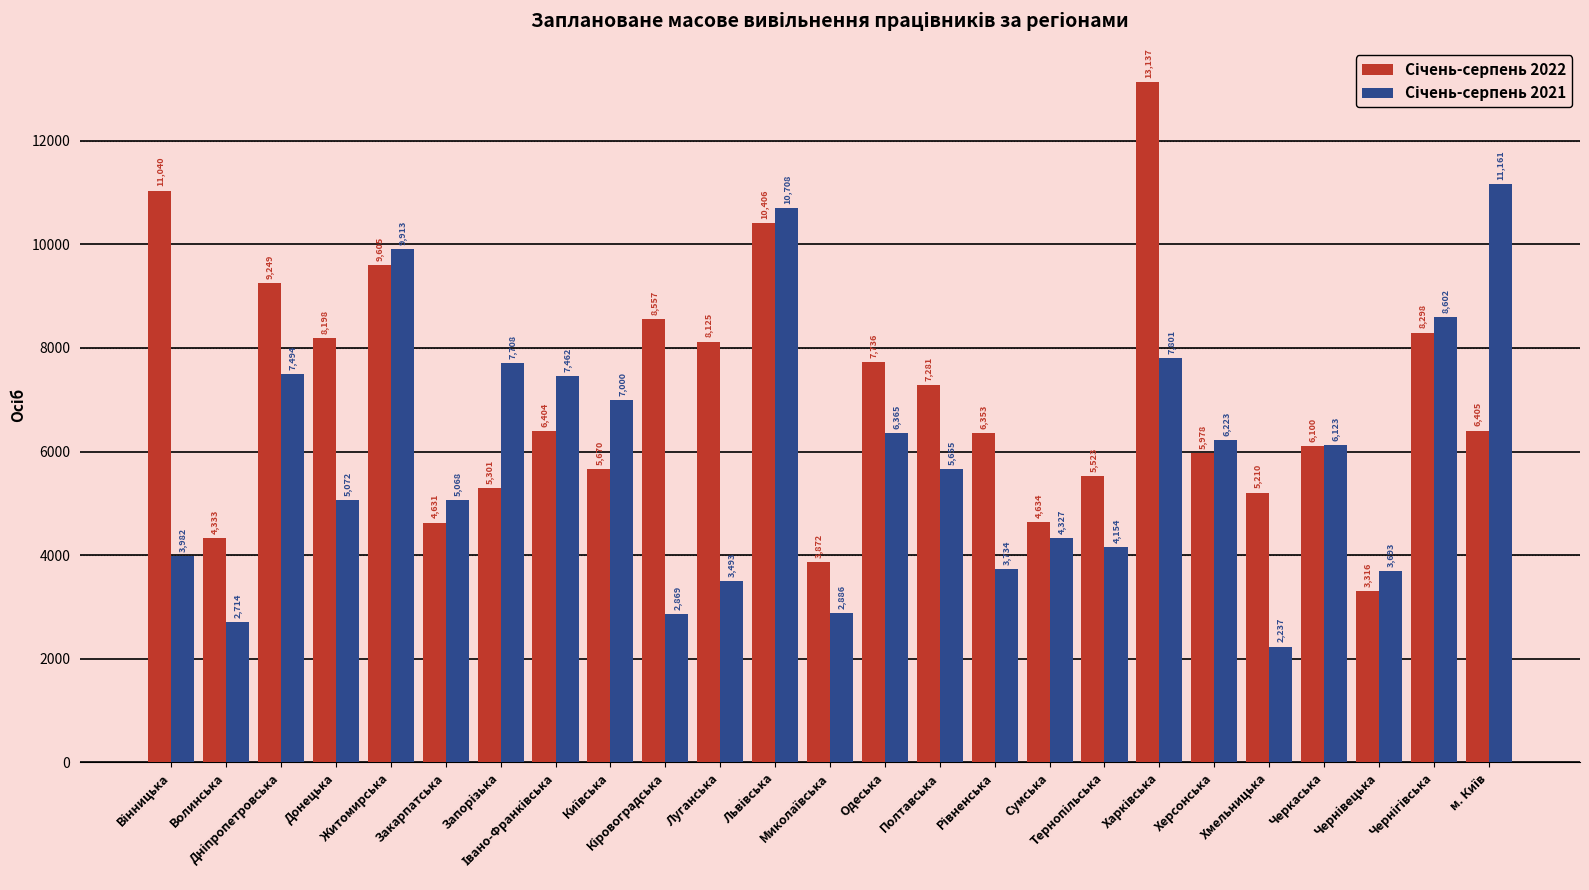

At how many categories does at least one series exceed 11423?

1